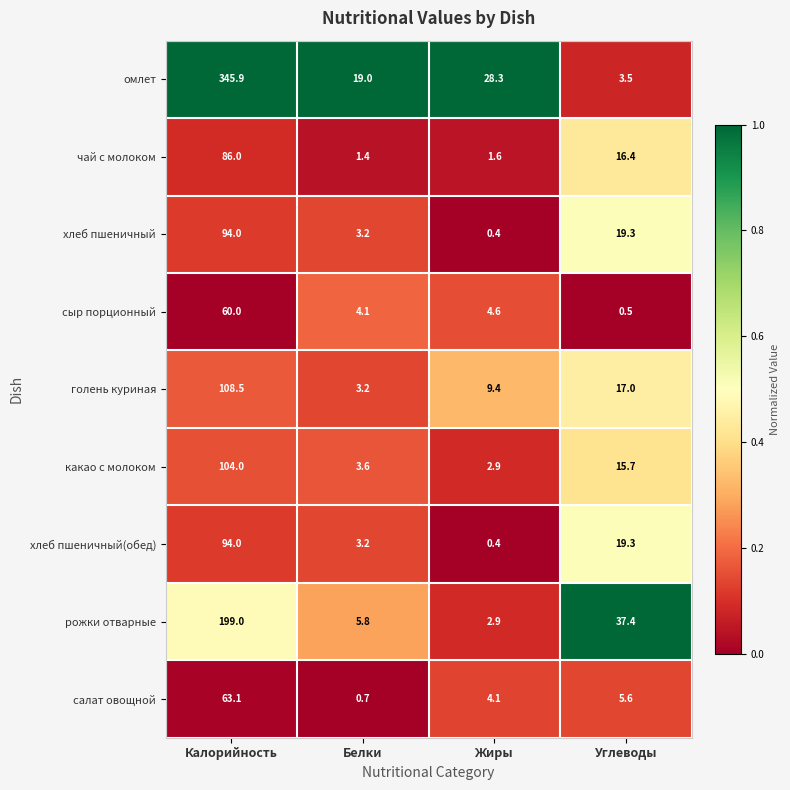

At how many categories does at least one series exceed 0?

4